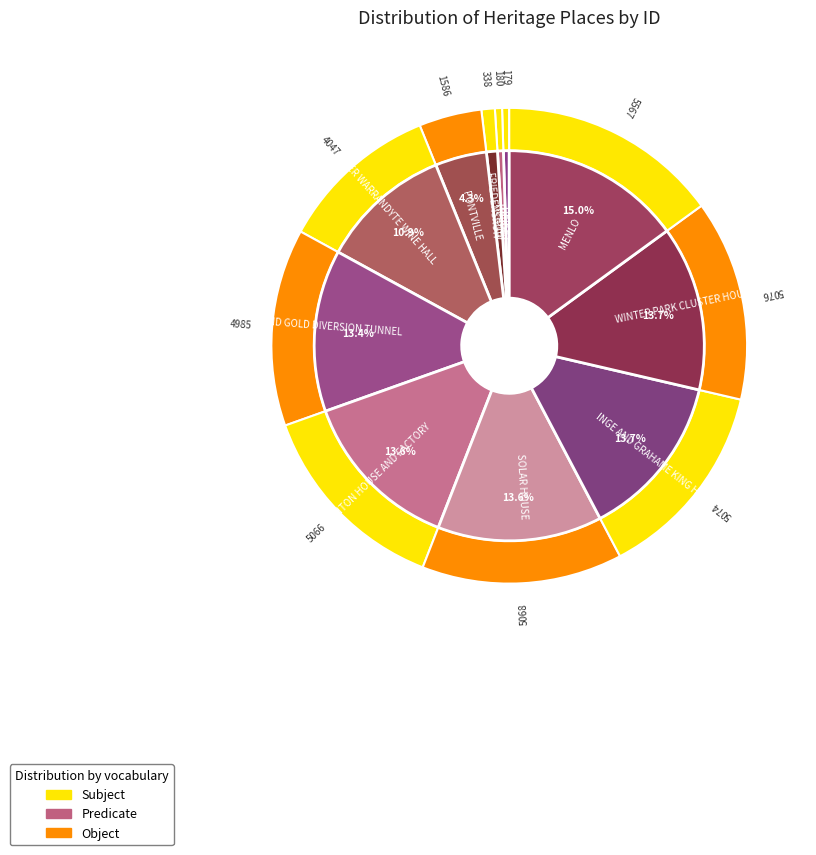

Rank the categories by value from lowest to highest.

HEIDE I, HEIDE II, FRIEDENSRUH, PONTVILLE, FORMER WARRANDYTE WINE HALL, POUND BEND GOLD DIVERSION TUNNEL, FORMER NAUGHTON HOUSE AND FACTORY, SOLAR HOUSE, INGE AND GRAHAME KING HOUSE, WINTER PARK CLUSTER HOUSING, MENLO